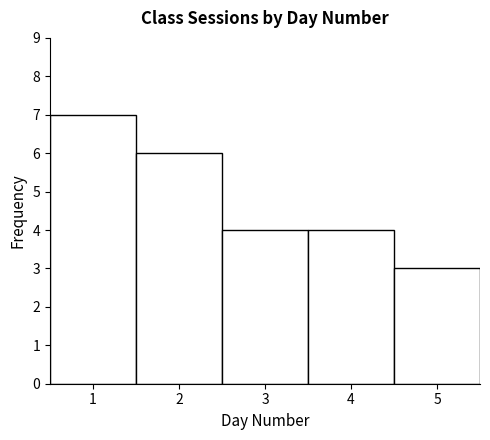

Reading left to right, transcribe this chart: for each bar, give the range it covers on the x-axis and its height. The values are not printed on the chart, so give them approximately, as read against the axis.

0.5 to 1.5: 7
1.5 to 2.5: 6
2.5 to 3.5: 4
3.5 to 4.5: 4
4.5 to 5.5: 3